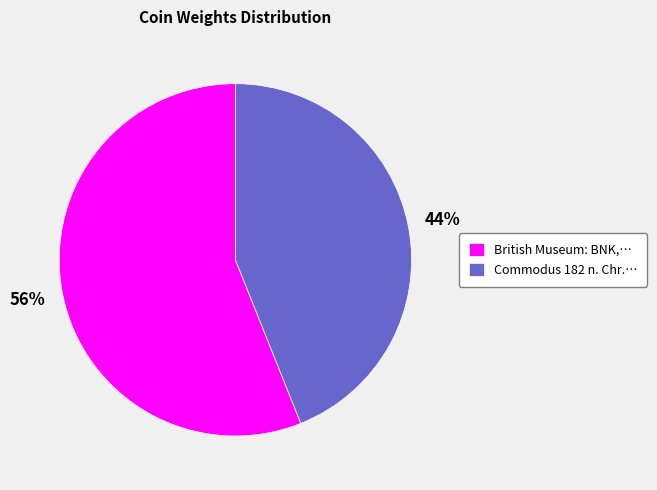

Is it true that British Museum: BNK,… is 49% of the pie?

False